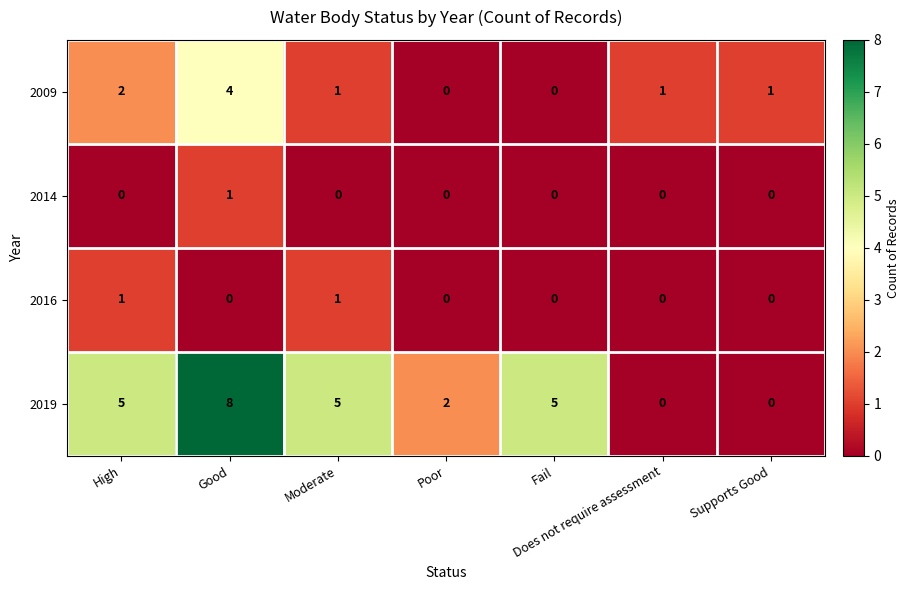

At which label does 2009 first exceed 1?

High